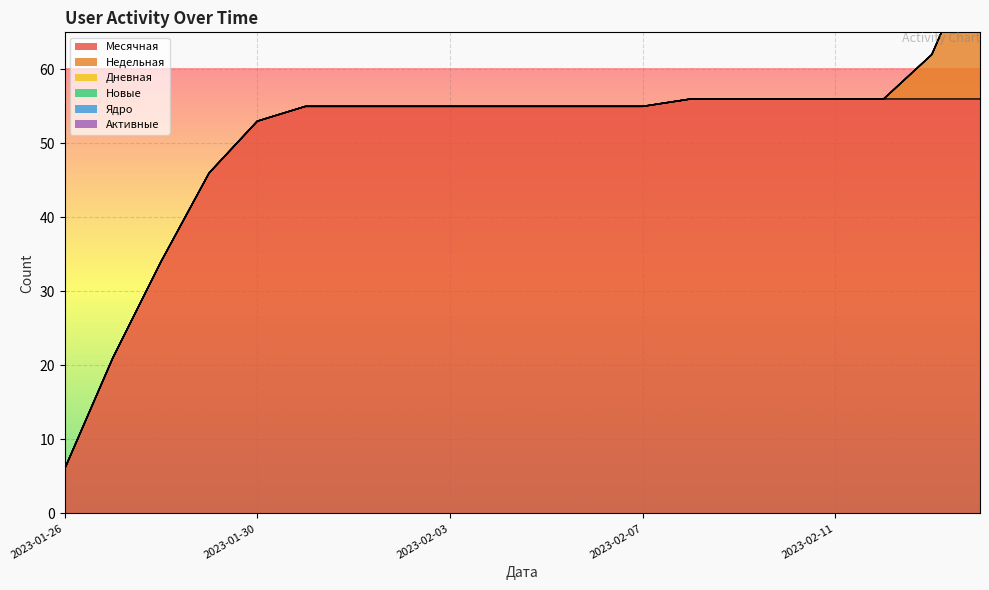

At which category does the chart reach its minimum across all series?

2023-01-26